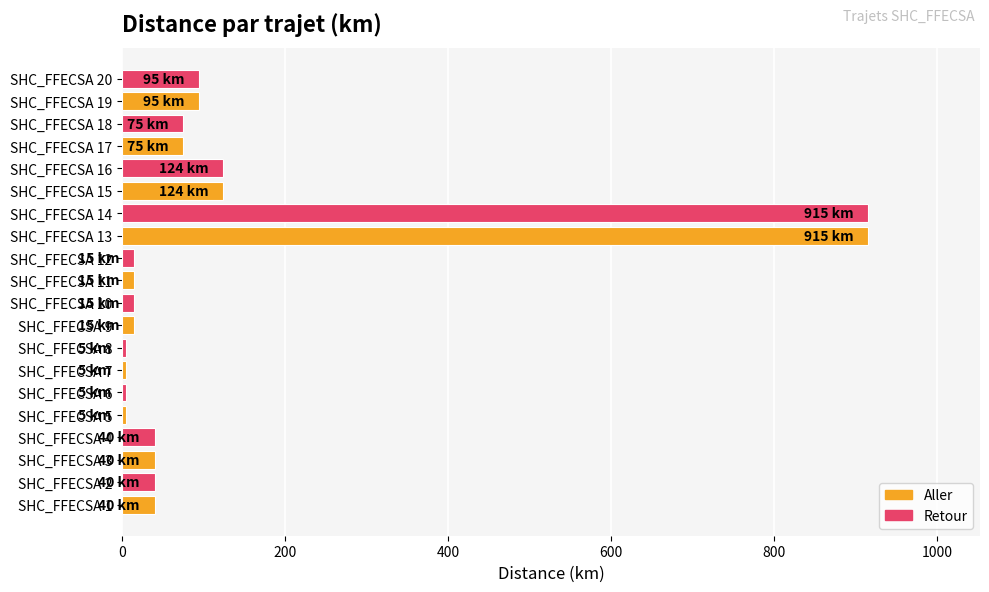

What is the average value?

133